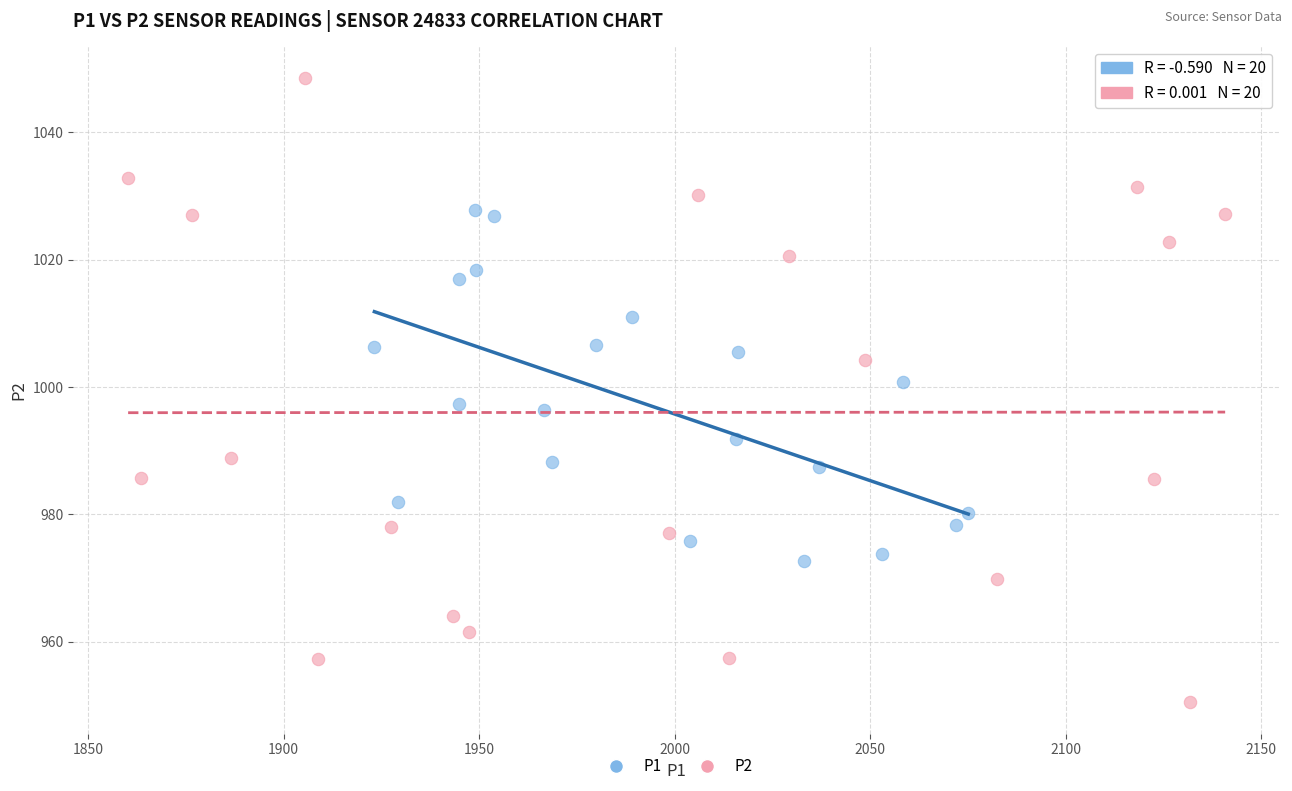

Which series reaches the maximum Y coordinate?

P2